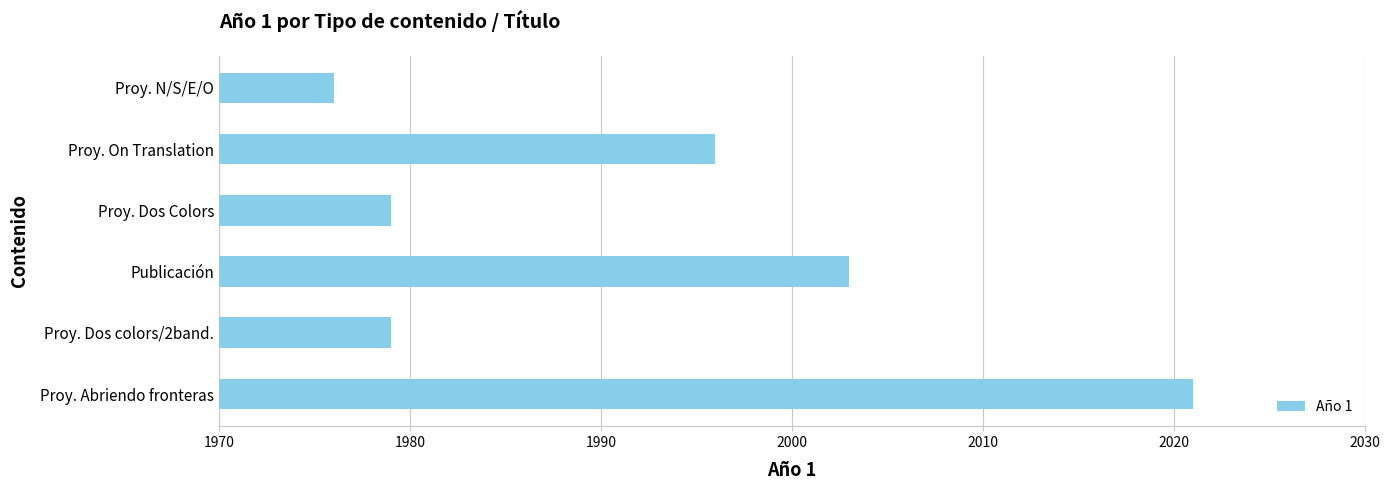

The value at Proy. Abriendo fronteras is 2021. True or false?

True